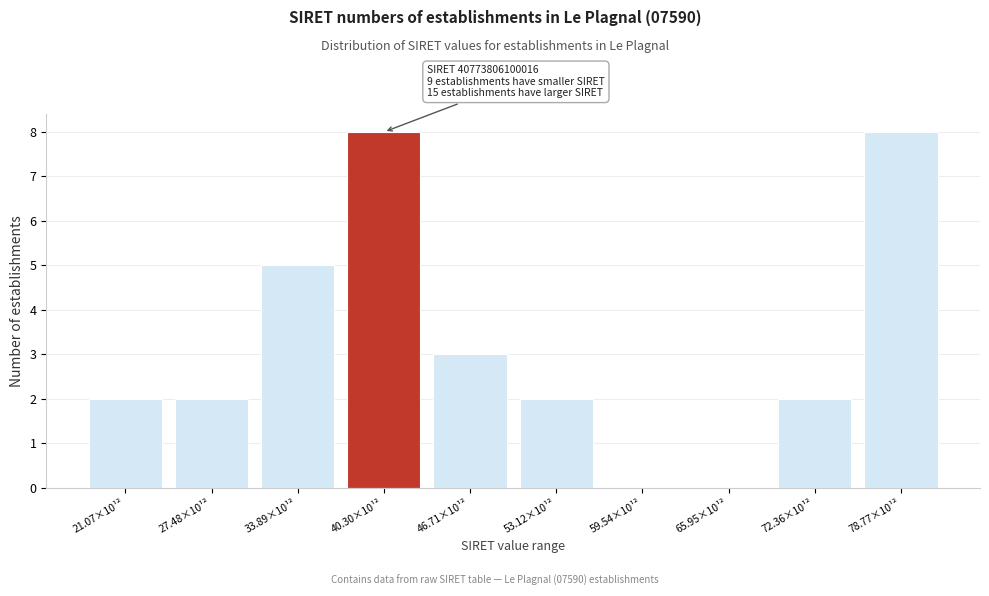

Reading right to left, list all the values displayed in this chart.

78.77×10¹²=8	72.36×10¹²=2	65.95×10¹²=0	59.54×10¹²=0	53.12×10¹²=2	46.71×10¹²=3	40.30×10¹²=8	33.89×10¹²=5	27.48×10¹²=2	21.07×10¹²=2